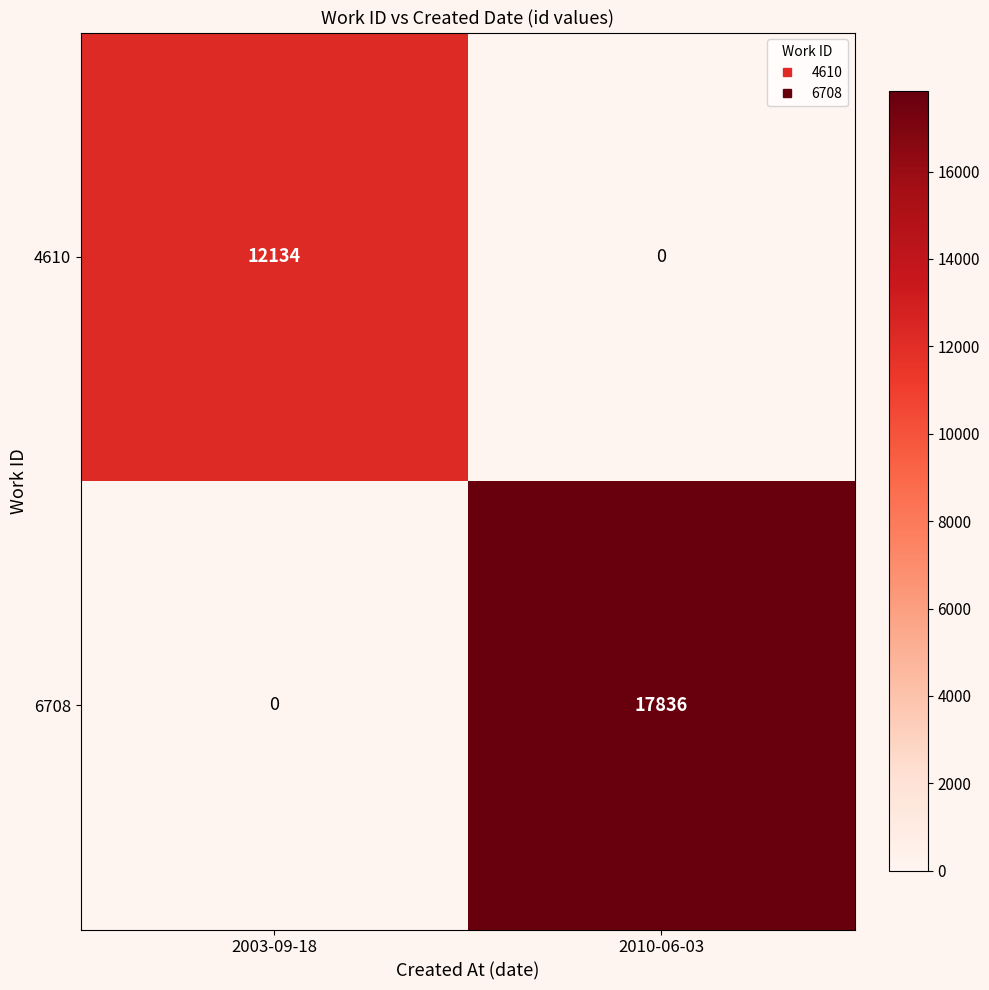

The value of 4610 at 2003-09-18 is 16693. True or false?

False